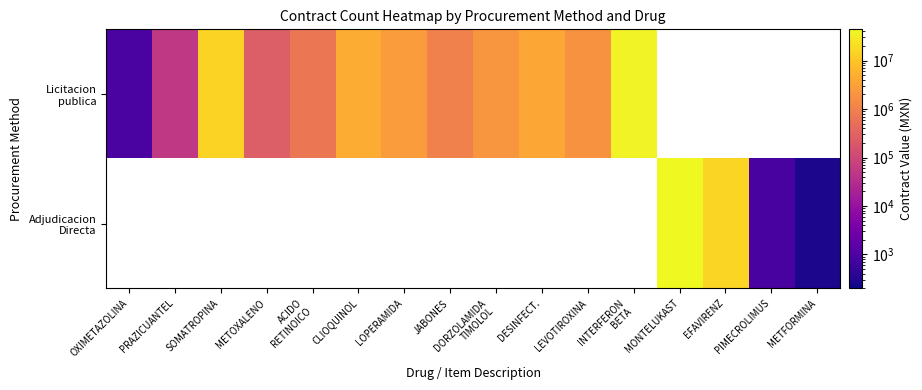

How many categories are shown in the chart?

16